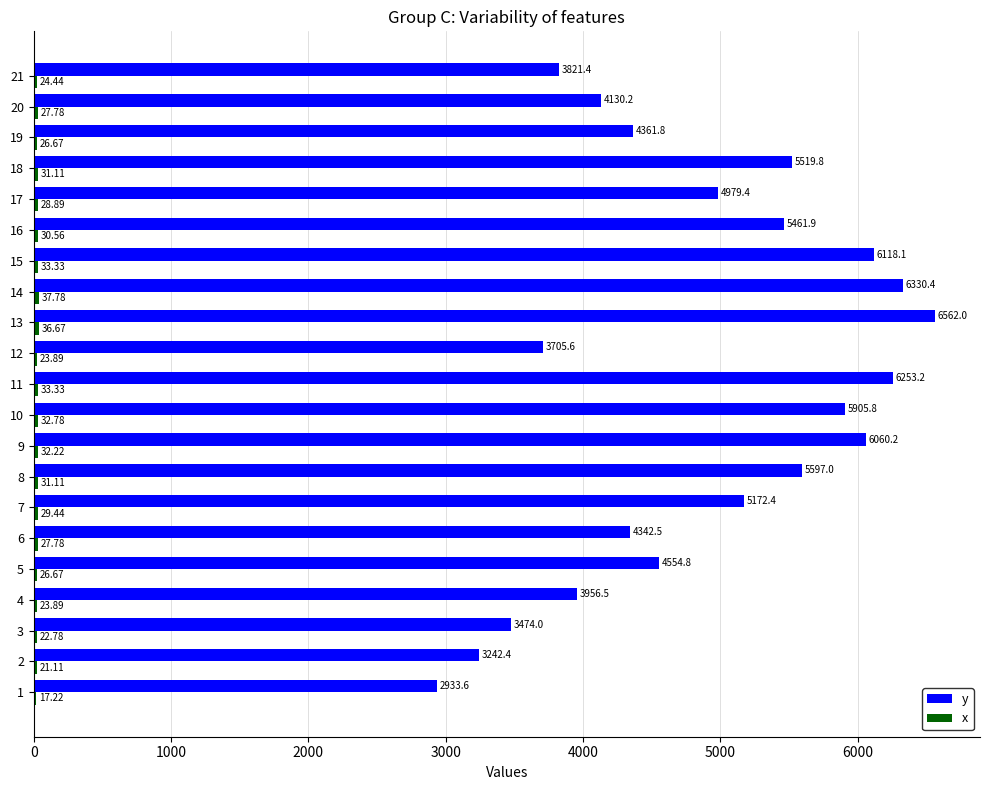

What is the total value across all series at 13?

6598.7